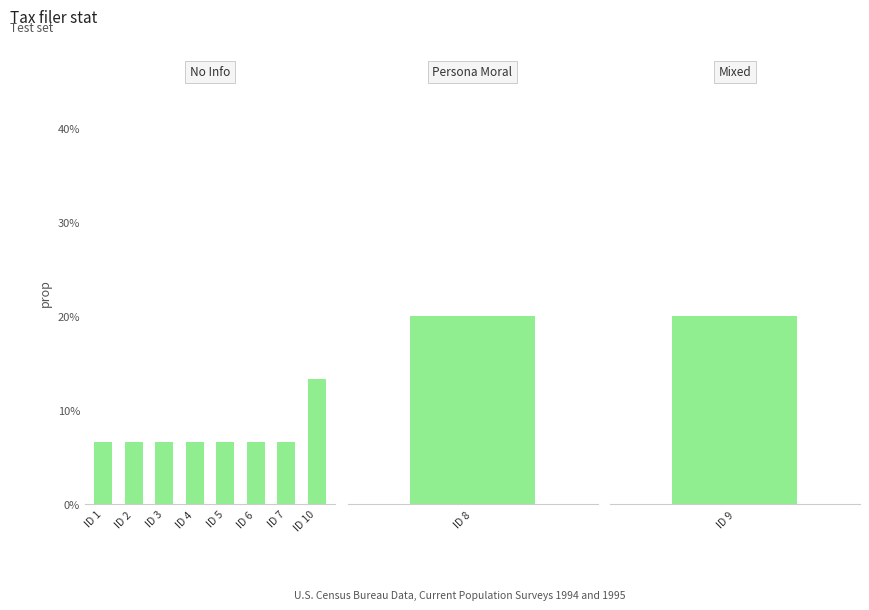

Is it true that the value at ID 3 is 6.7?

True